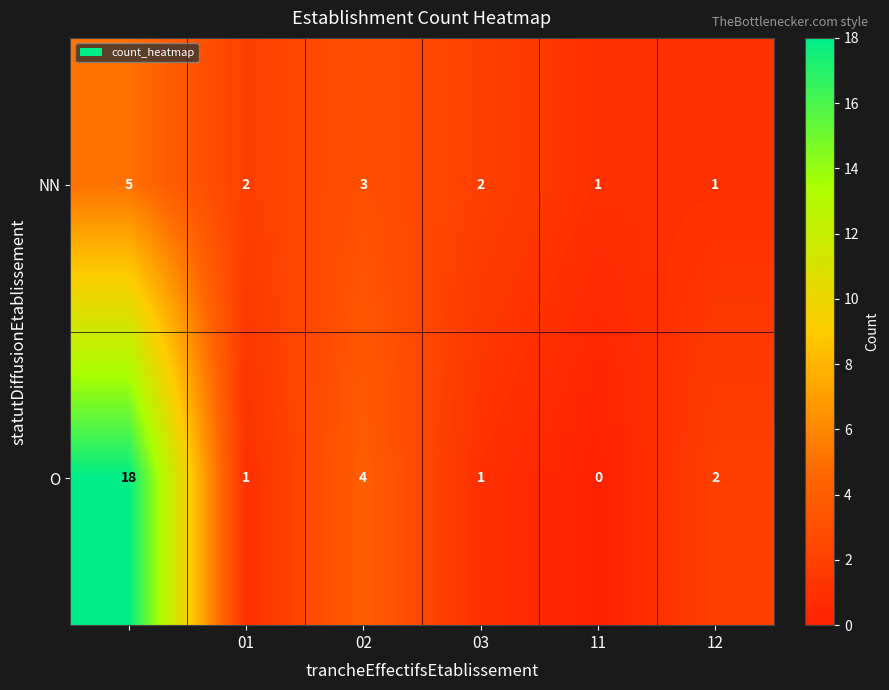

Count the NN values in the range 1 to 3.

5